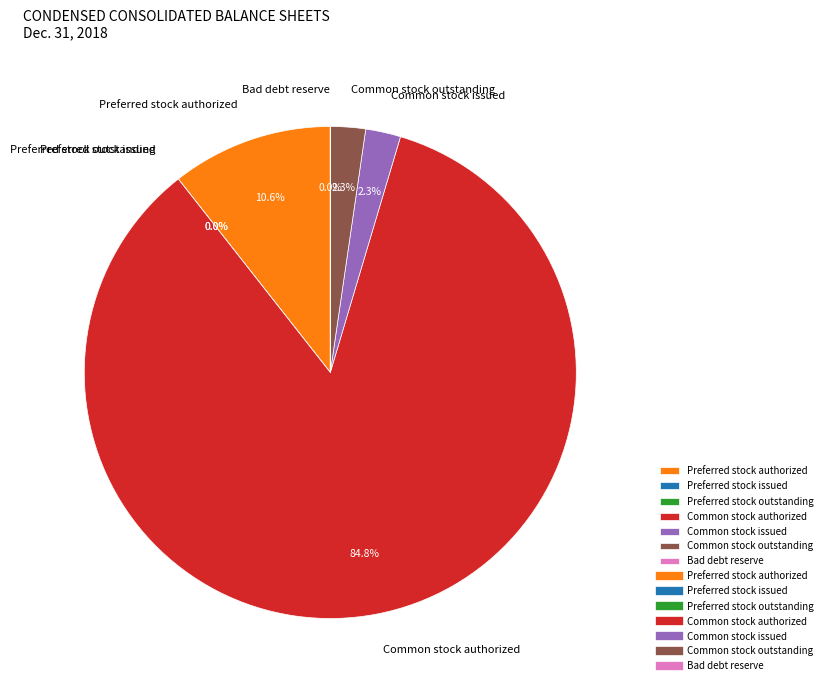

To the nearest percent, what is the difference between the largest and smallest slice percentages?

85%